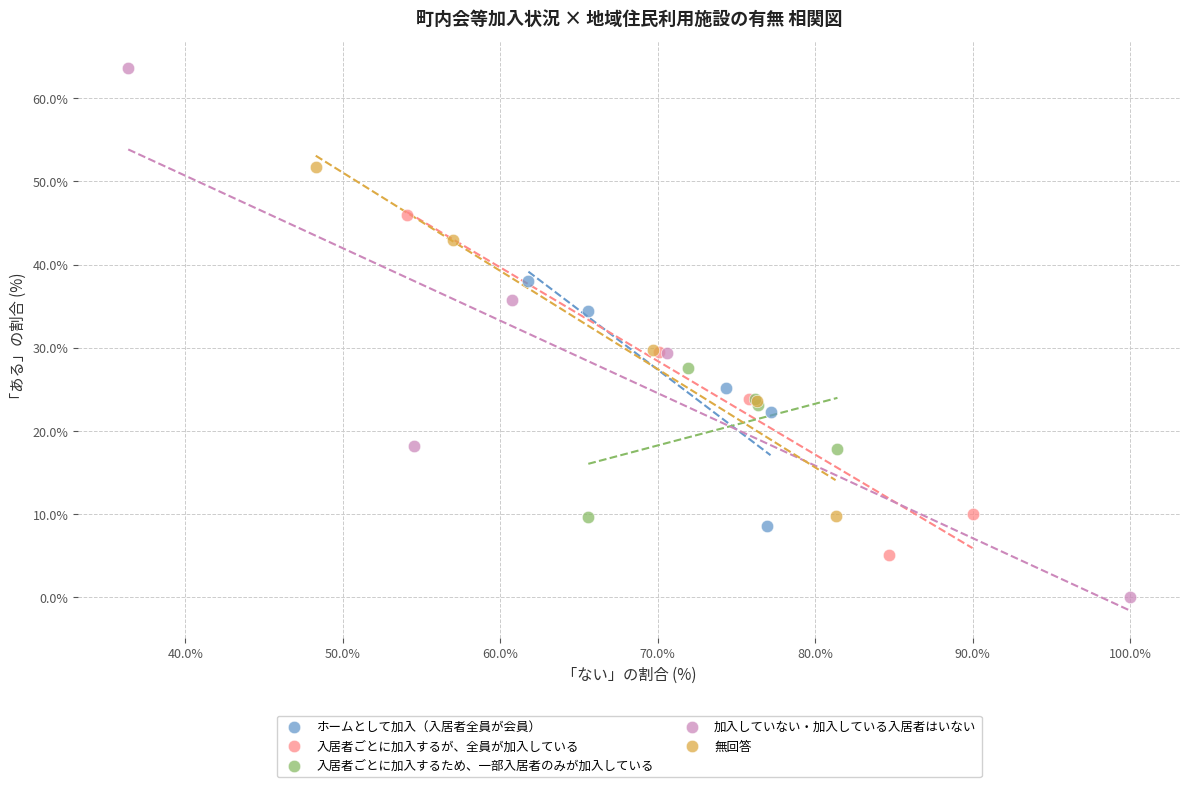

Which series has the widest spread of Y values?

加入していない・加入している入居者はいない